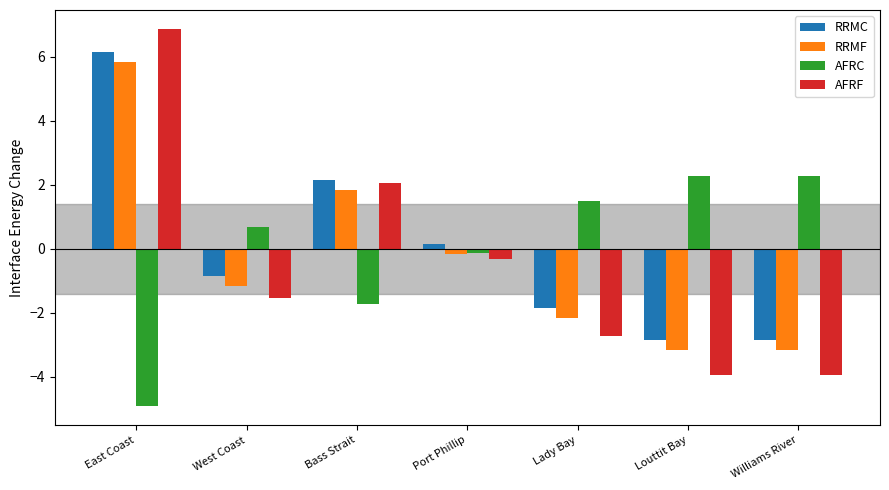

At how many categories does at least one series exceed 0?

7